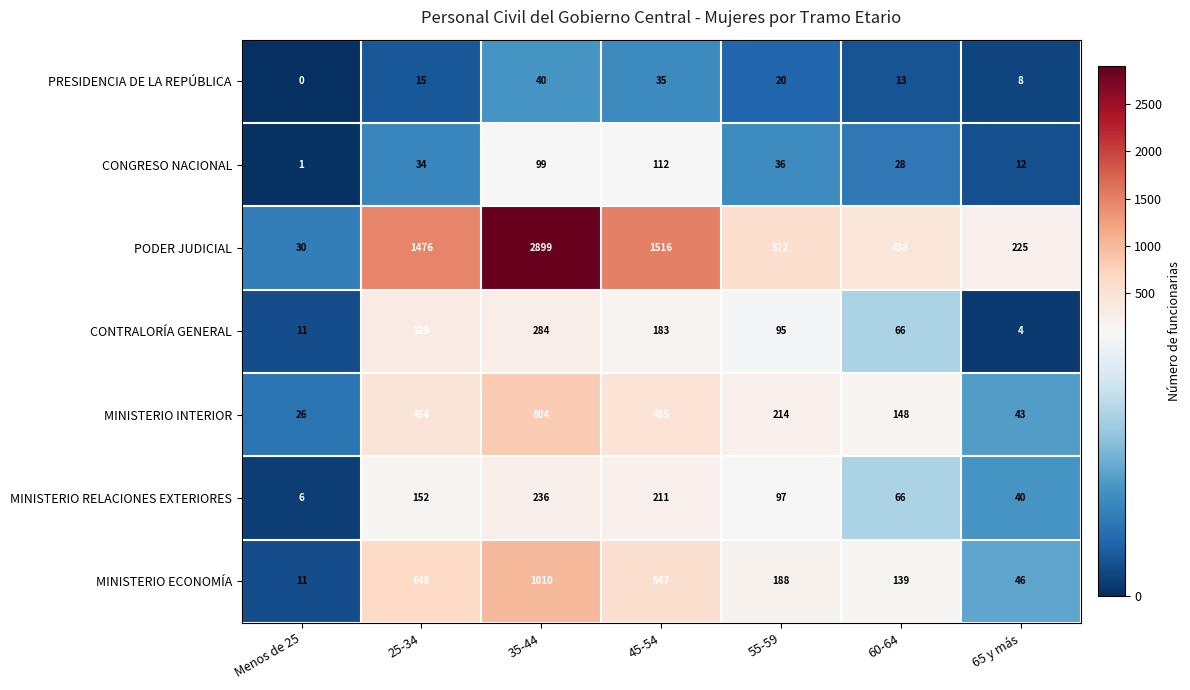

What is the difference between the maximum and minimum values in the MINISTERIO ECONOMÍA series?

999